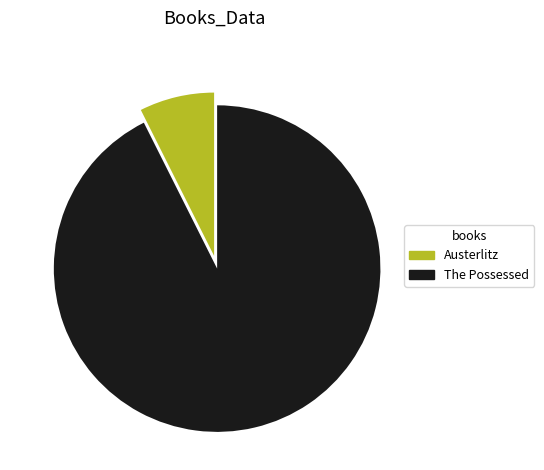

Approximately how many times larger is the value at The Possessed compared to Austerlitz?

12.5